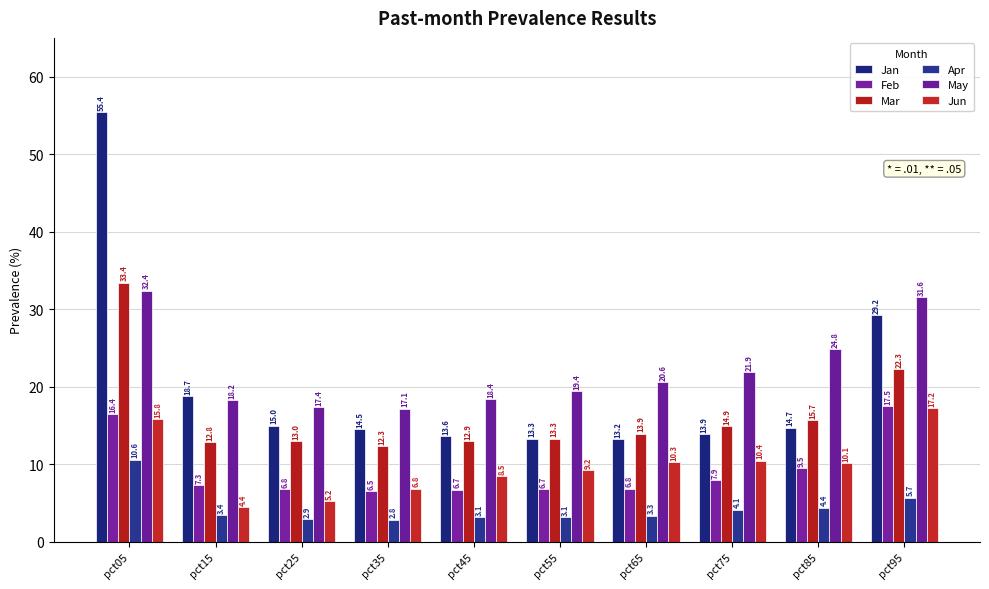

What is the difference between the maximum and minimum values in the Jan series?

42.2